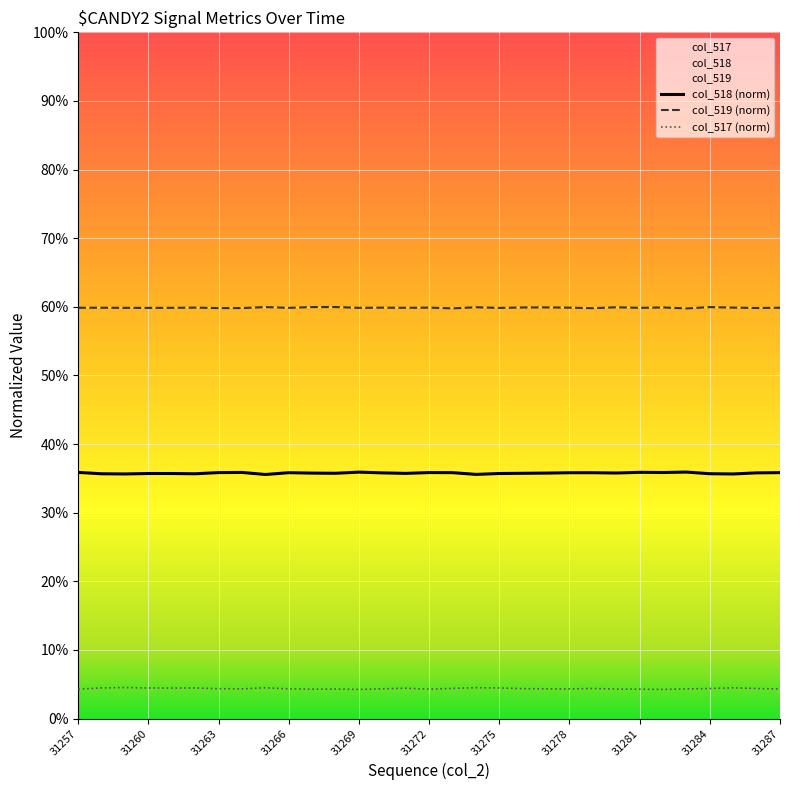

The col_518 (norm) series shows 0.4 at 31272. True or false?

True